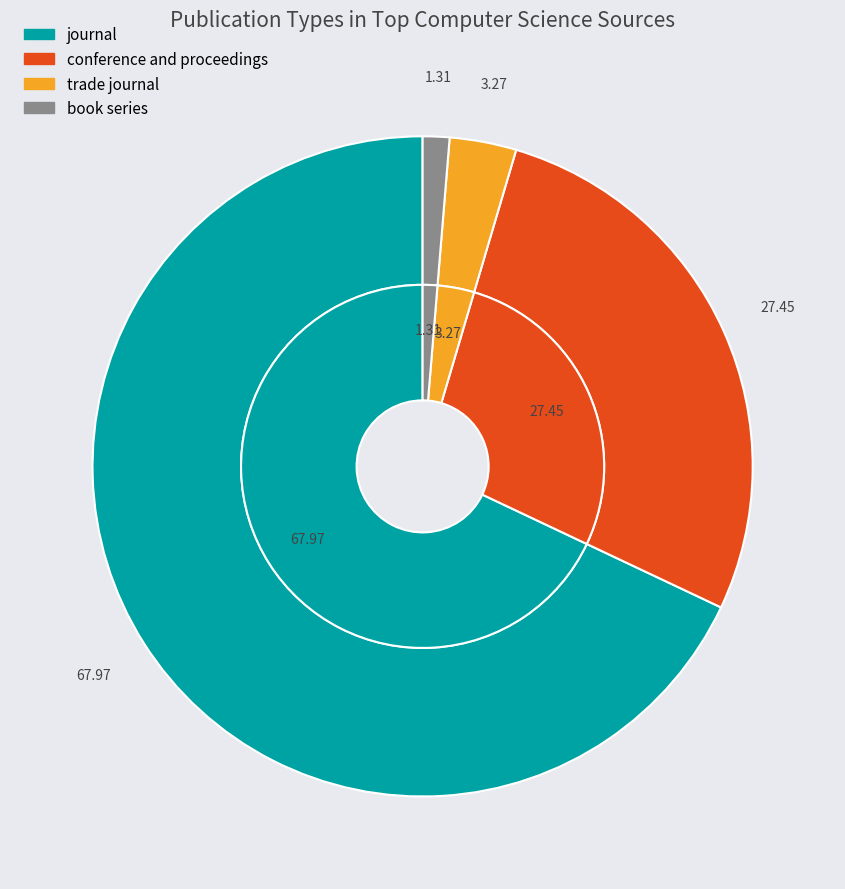

To the nearest percent, what percentage of the pie is conference and proceedings?

27%